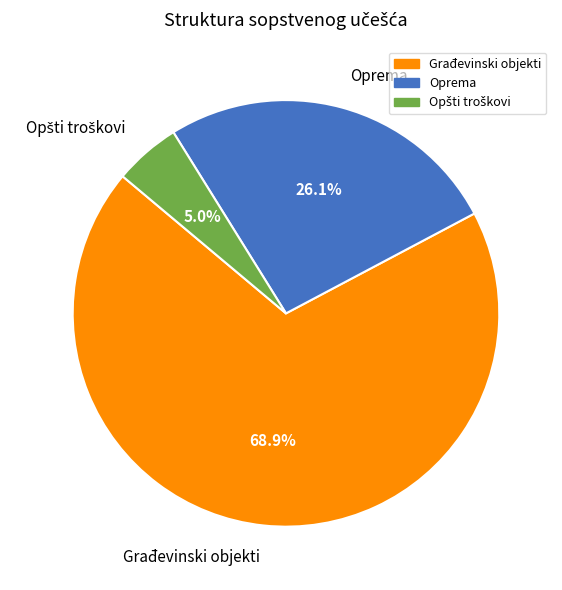

What is the majority slice?

Građevinski objekti